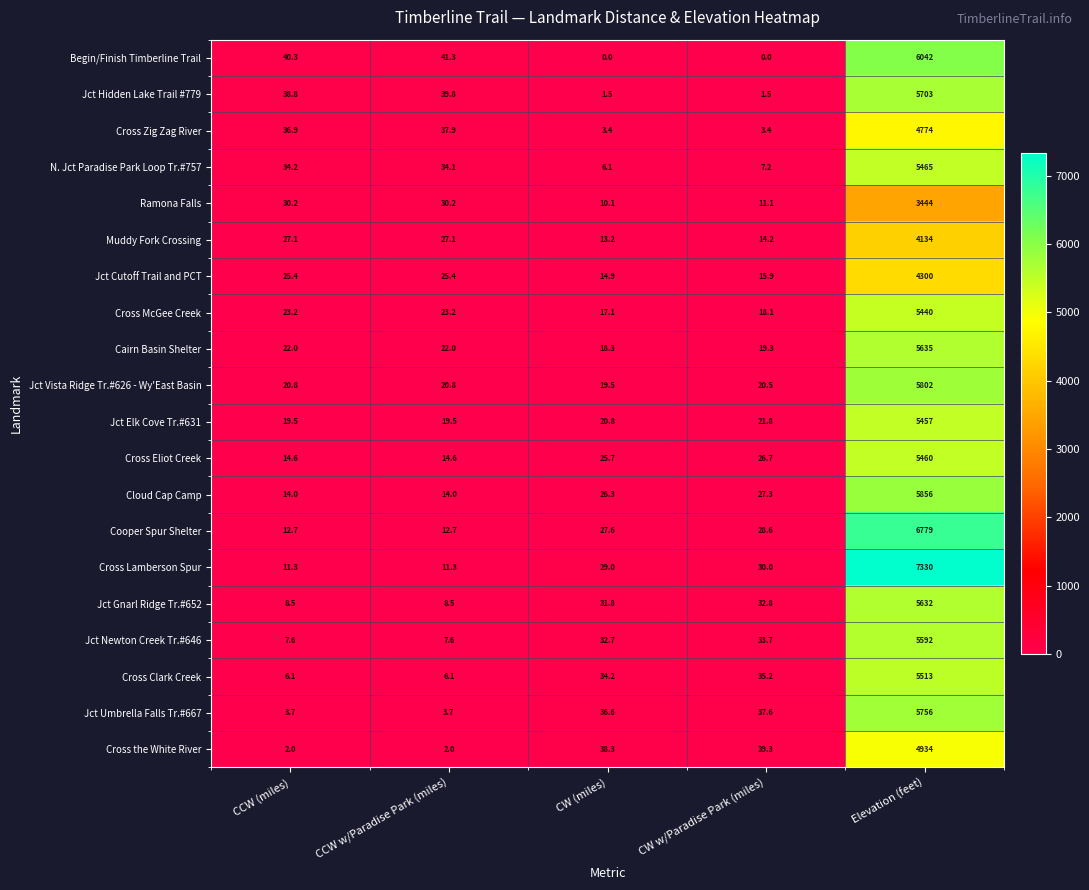

Rank the series at CW (miles) from highest to lowest value.

Cross the White River, Jct Umbrella Falls Tr.#667, Cross Clark Creek, Jct Newton Creek Tr.#646, Jct Gnarl Ridge Tr.#652, Cross Lamberson Spur, Cooper Spur Shelter, Cloud Cap Camp, Cross Eliot Creek, Jct Elk Cove Tr.#631, Jct Vista Ridge Tr.#626 - Wy'East Basin, Cairn Basin Shelter, Cross McGee Creek, Jct Cutoff Trail and PCT, Muddy Fork Crossing, Ramona Falls, N. Jct Paradise Park Loop Tr.#757, Cross Zig Zag River, Jct Hidden Lake Trail #779, Begin/Finish Timberline Trail